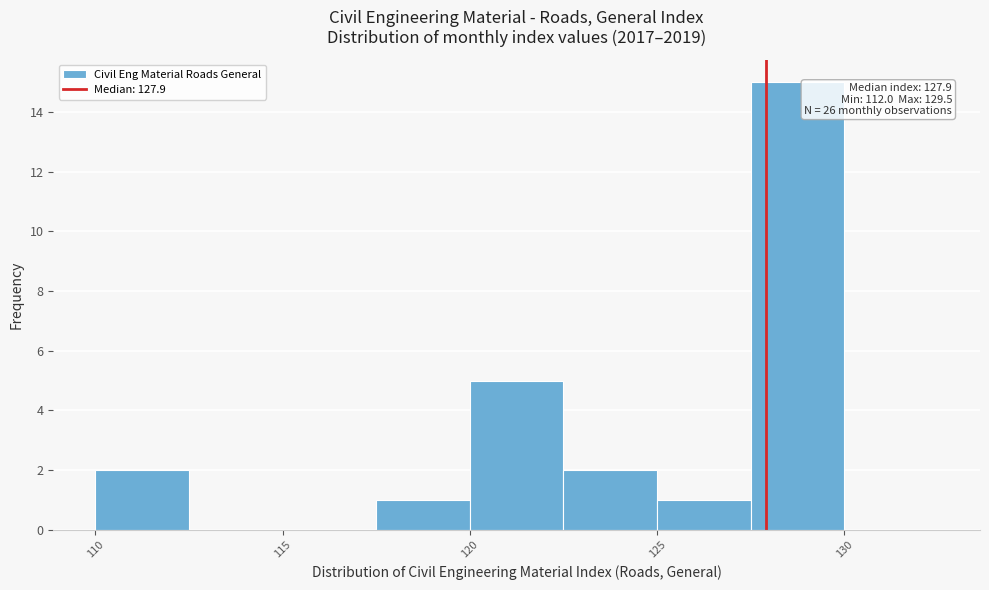

Over which range of the x-axis is the bar tallest?

127.5 to 130.0